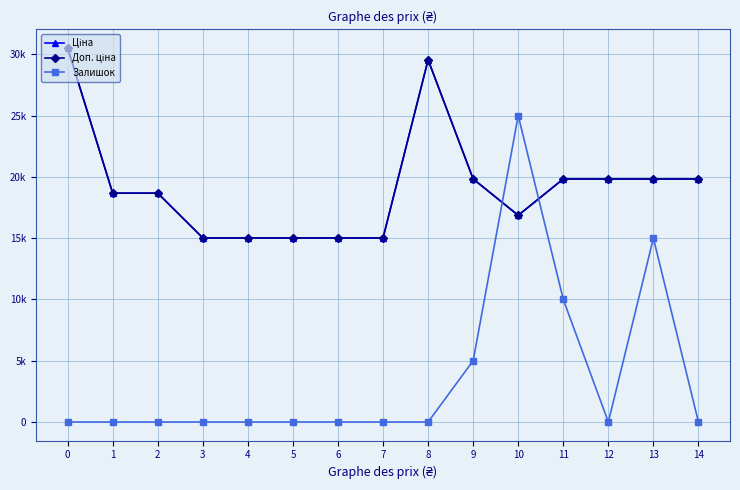

At how many categories does at least one series exceed 20226?

3